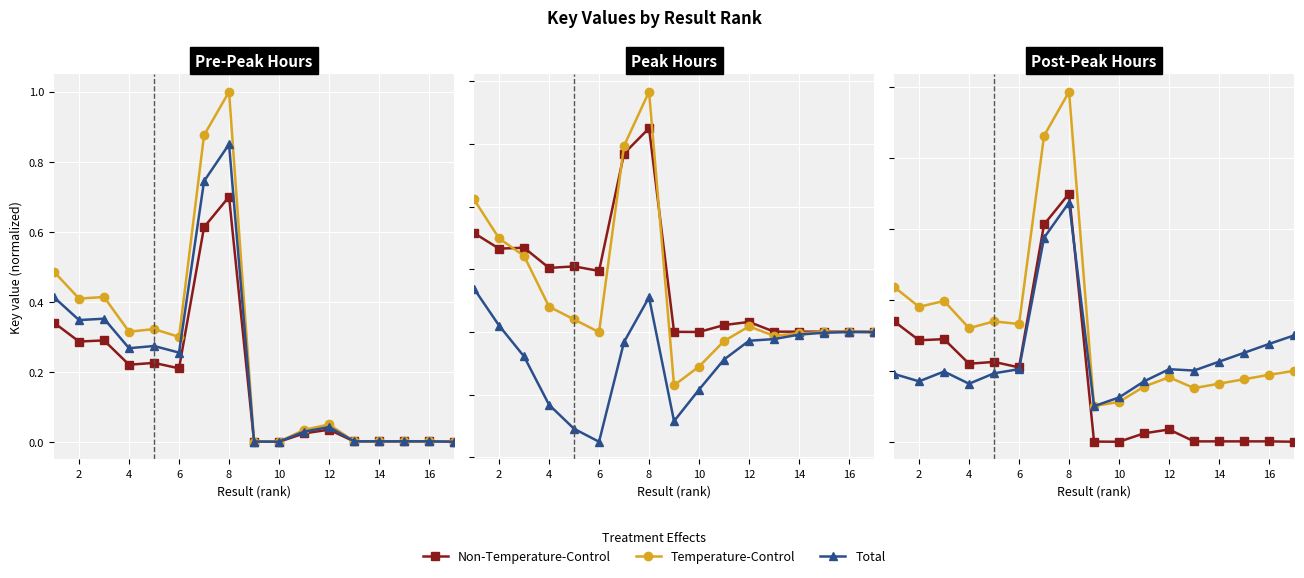

Is it true that Temperature-Control equals 0.2 at 2?

False